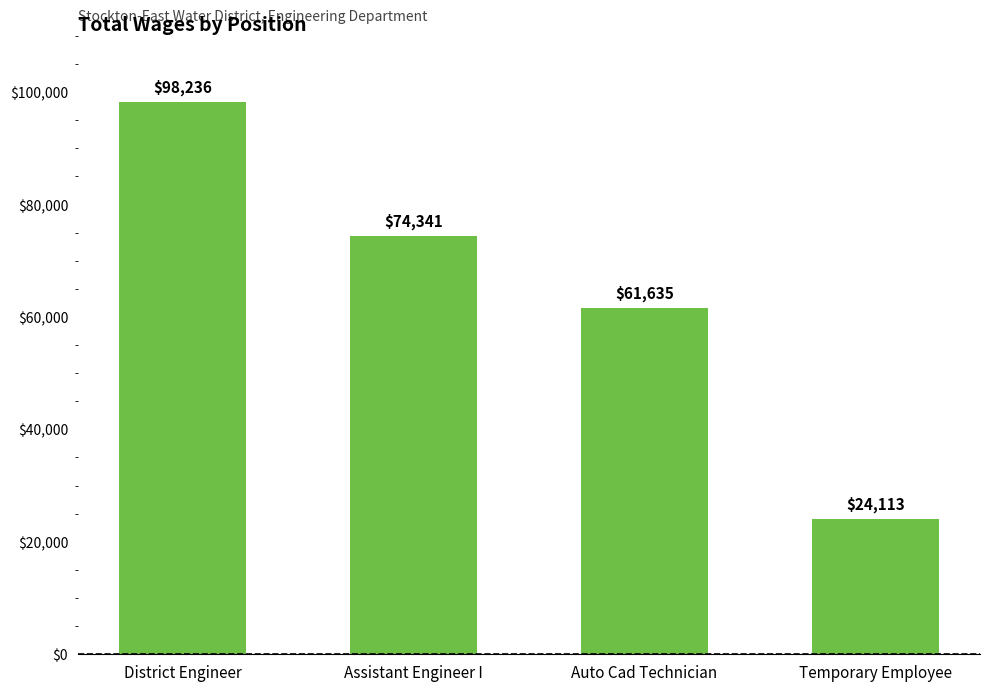

At which label is the value closest to 61174?

Auto Cad Technician